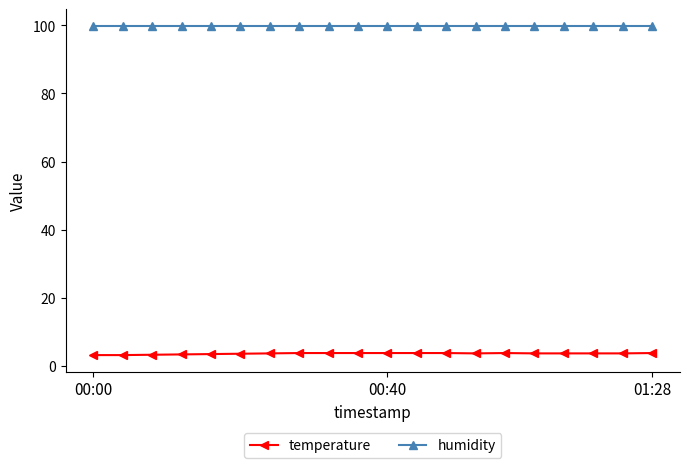

Which series has the widest spread of values?

temperature